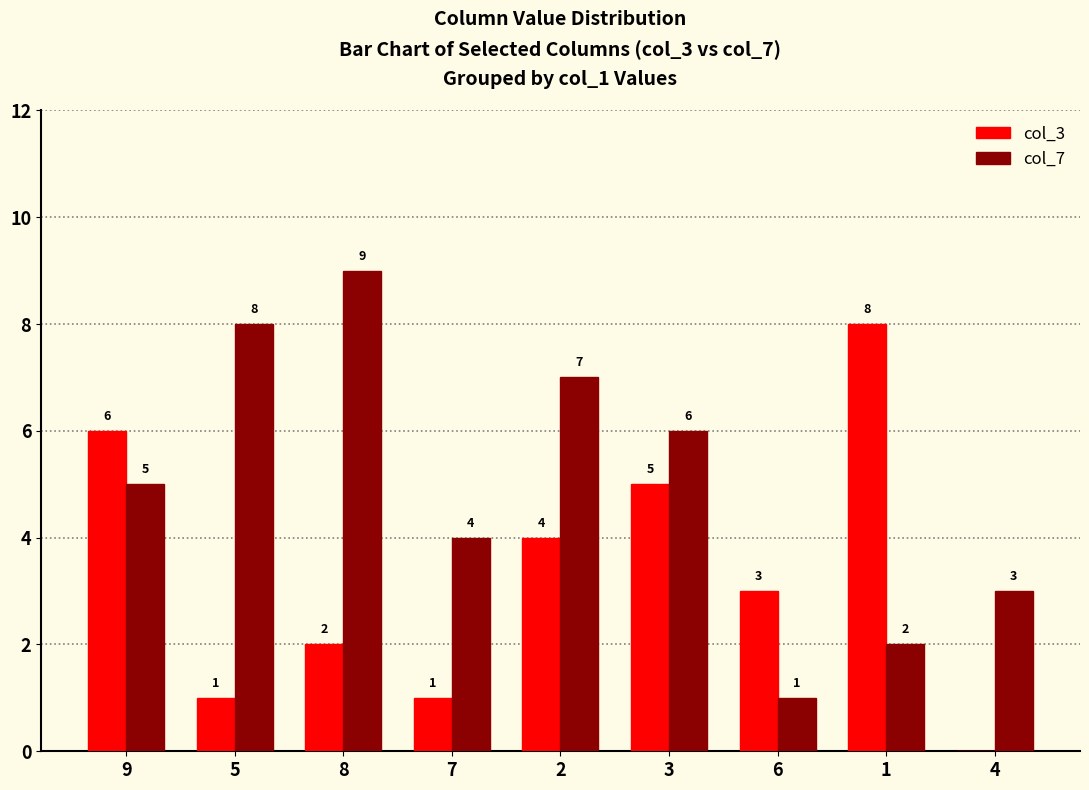

What is the maximum value shown in the chart?

9